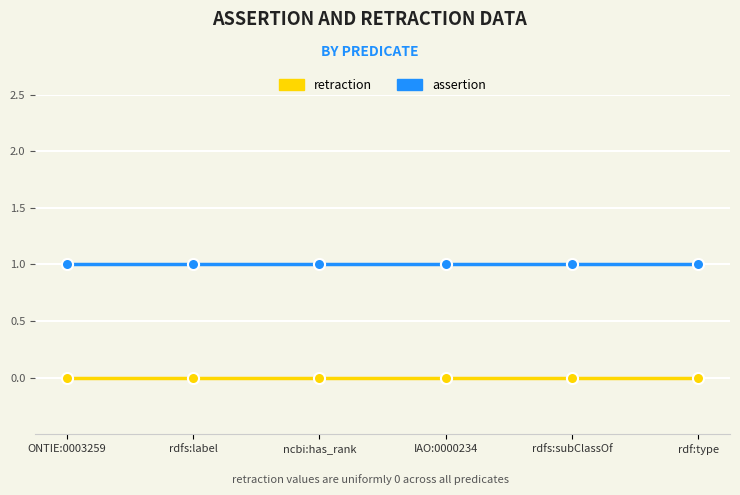

At rdfs:subClassOf, list the series in order from smallest to largest.

retraction, assertion